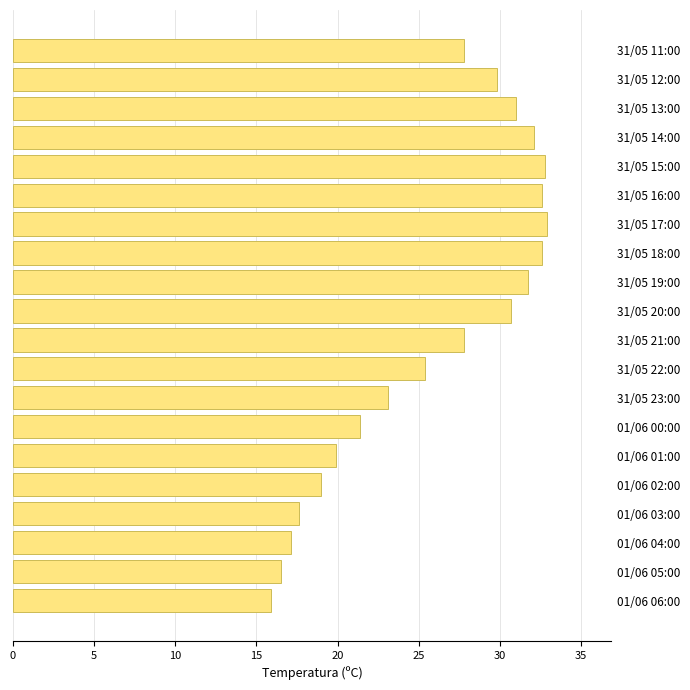

What is the change in value from 01/06 06:00 to 31/05 13:00?

+15.1